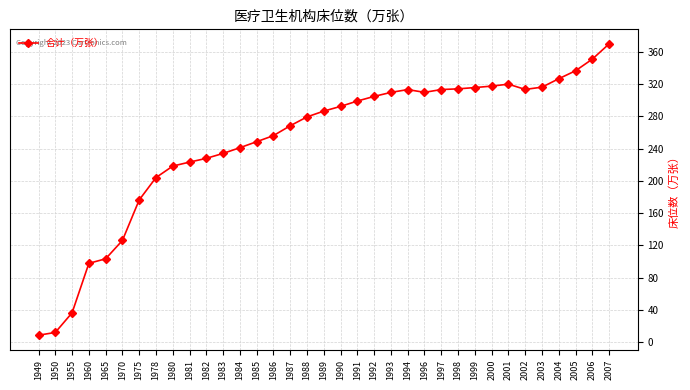

How many data points are less than 286?

17